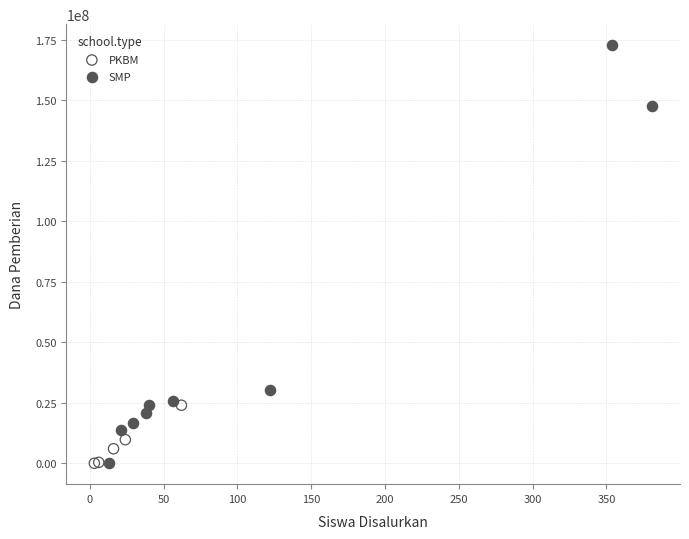

Which series reaches the maximum Y coordinate?

SMP